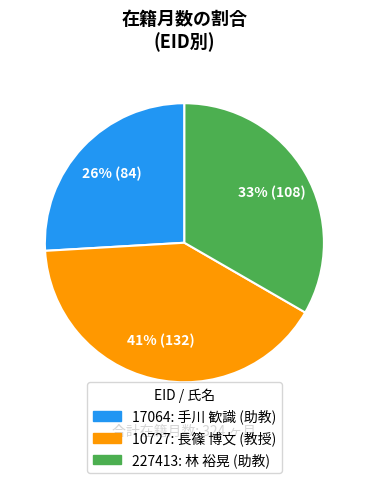

To the nearest percent, what is the average slice percentage?

33%